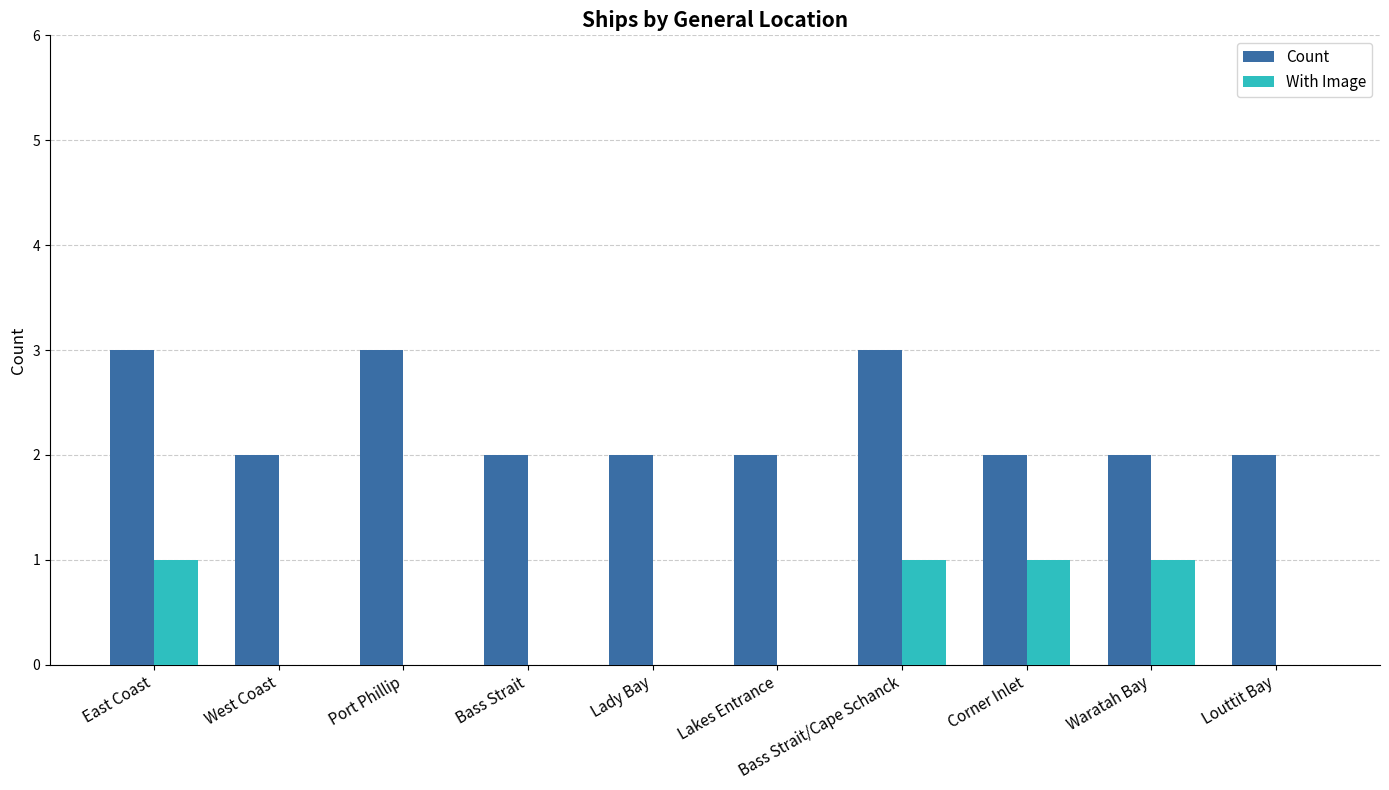

What is the spread (max minus min) of values at Port Phillip?

3